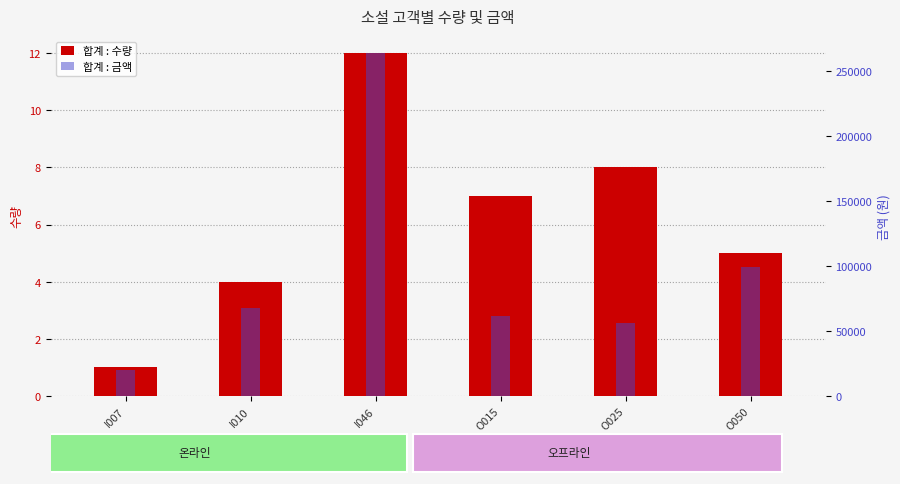

Which has a higher value, O050 or I046?

I046